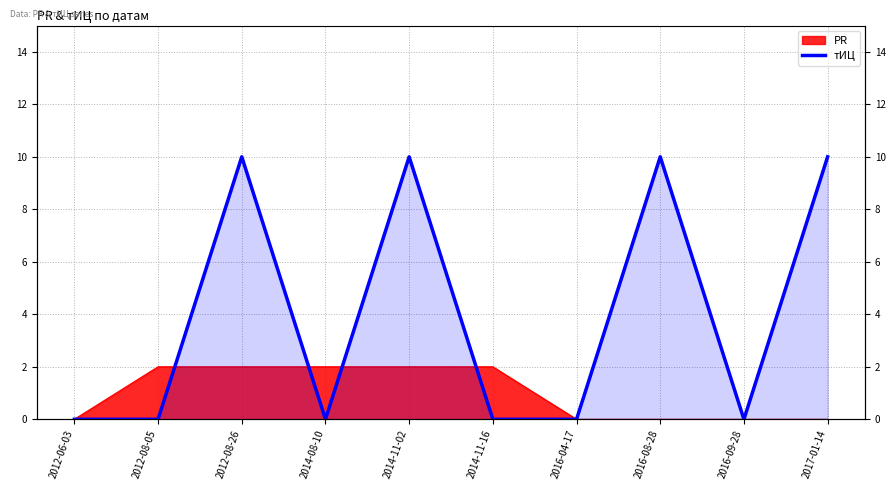

At which category does the data reach its first local peak?

2012-08-26